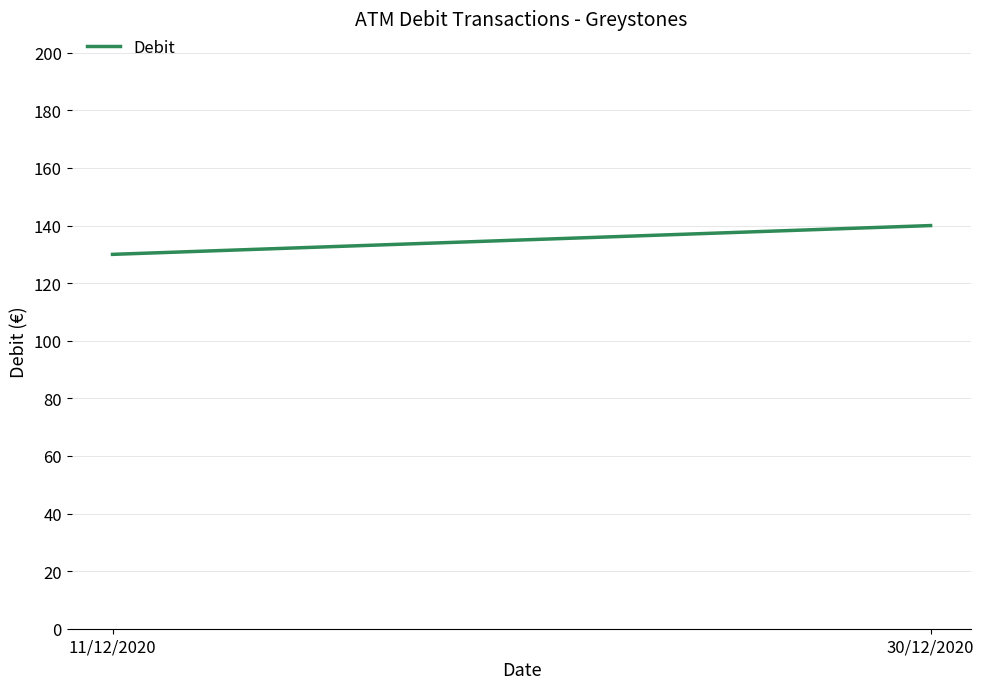

Rank the categories by value from highest to lowest.

30/12/2020, 11/12/2020